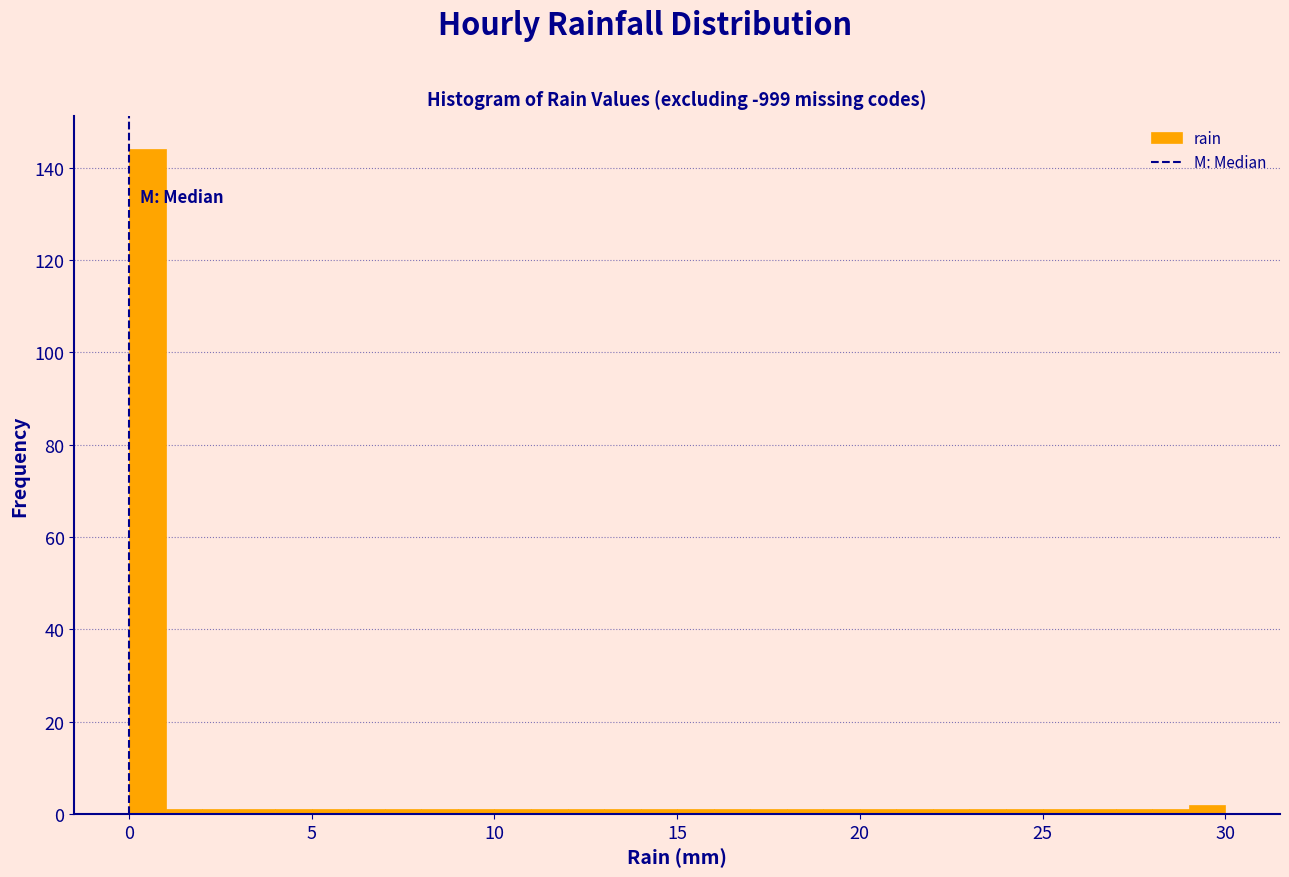

Read against the x-axis, roughly where is the centre of the tallest bar?

0.5